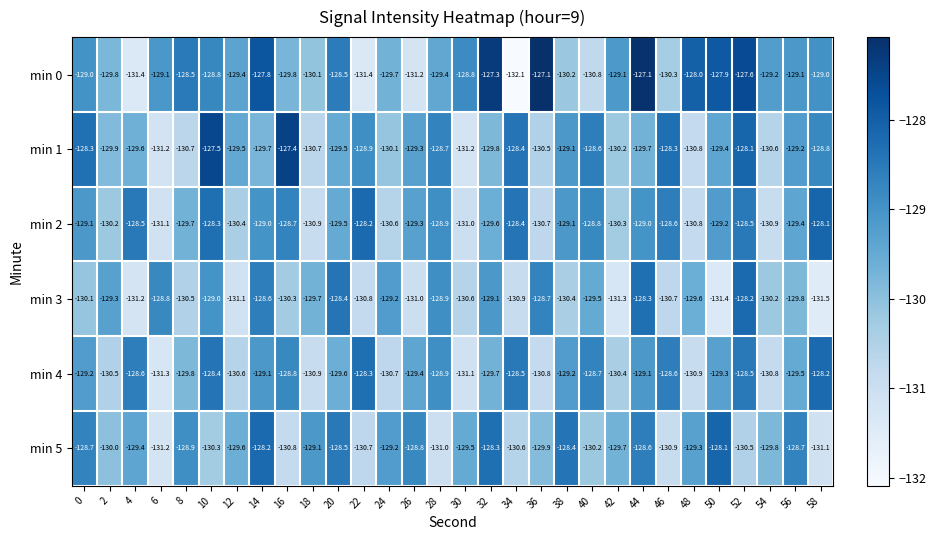

What is the difference between the second highest and second lowest values in the min 0 series?

4.3